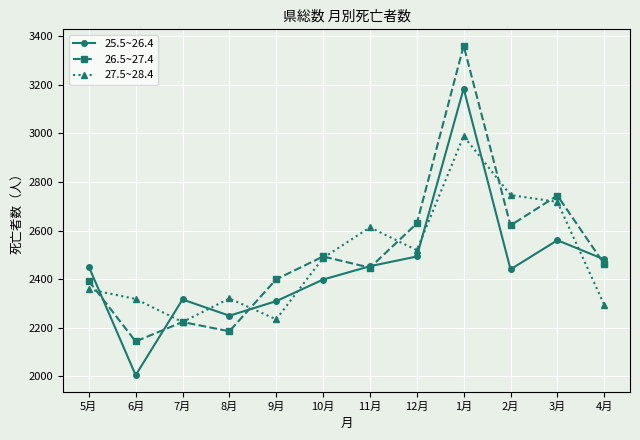

List the series in order of their peak value, highest first.

26.5~27.4, 25.5~26.4, 27.5~28.4